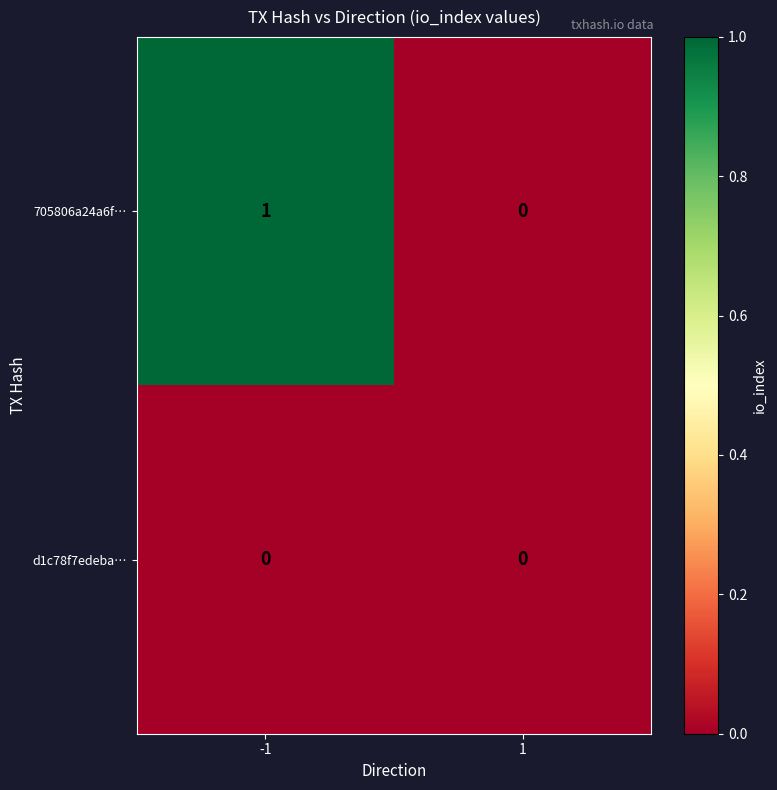

At which category does the chart reach its peak across all series?

-1